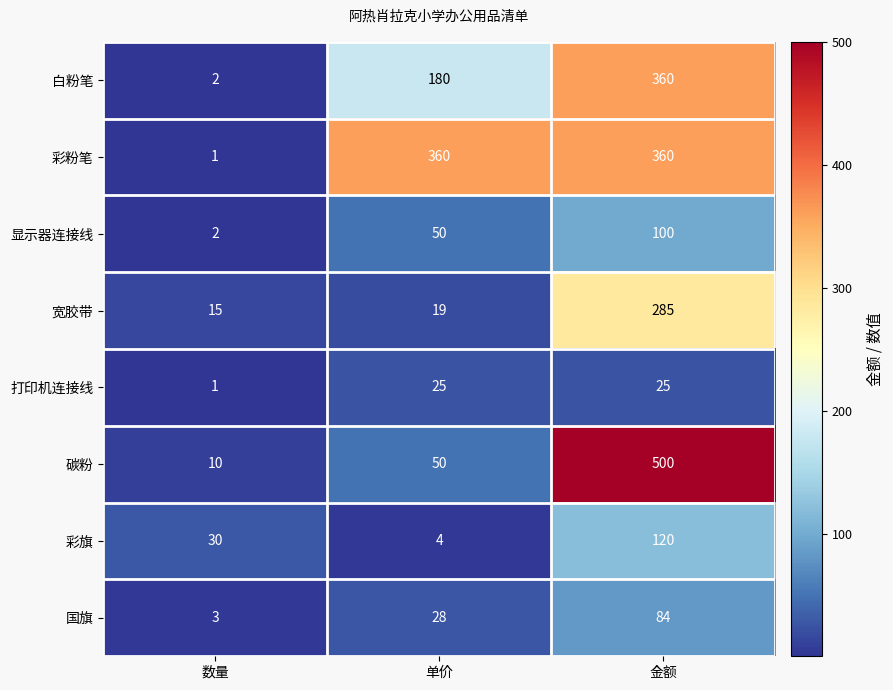

True or false: 宽胶带 has a value of 285 at 金额.

True